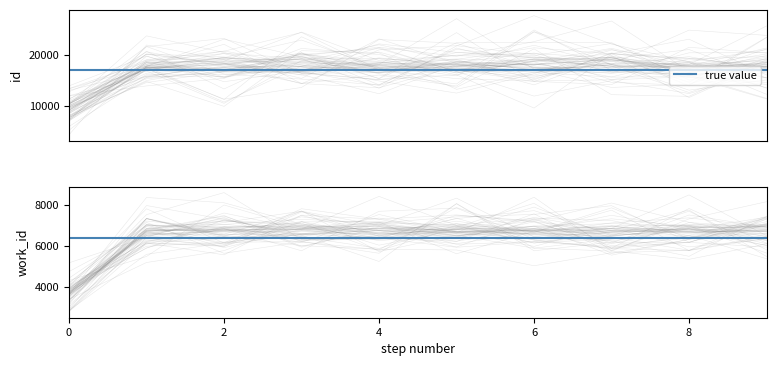

Is this an area chart (filled region under the line)?

No